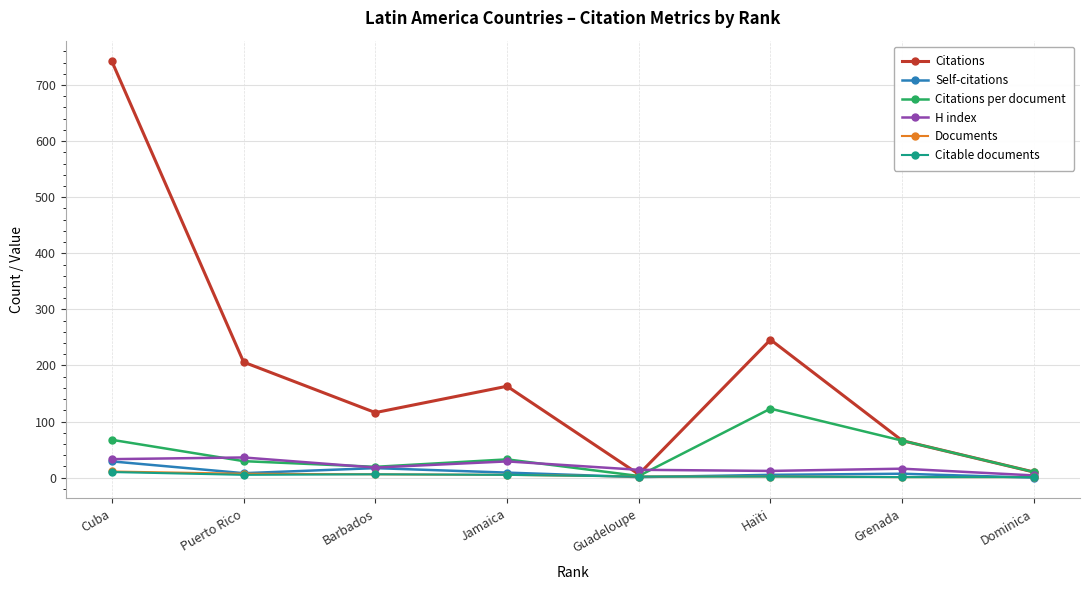

What is the total value across all series at Cuba?

892.5